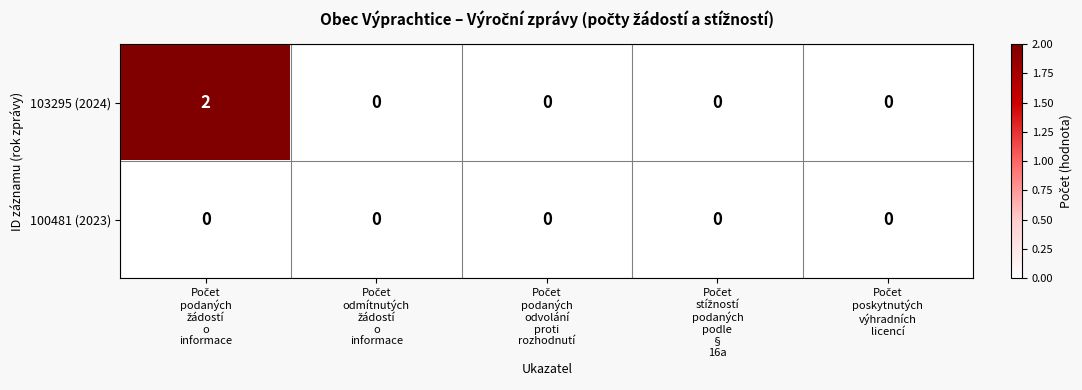

How many 103295 (2024) values are between 0 and 1?

4